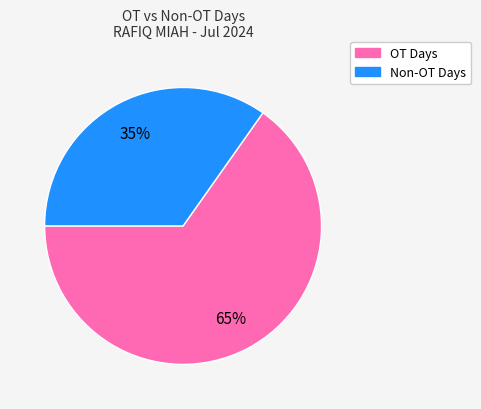

How many slices are in this pie chart?

2